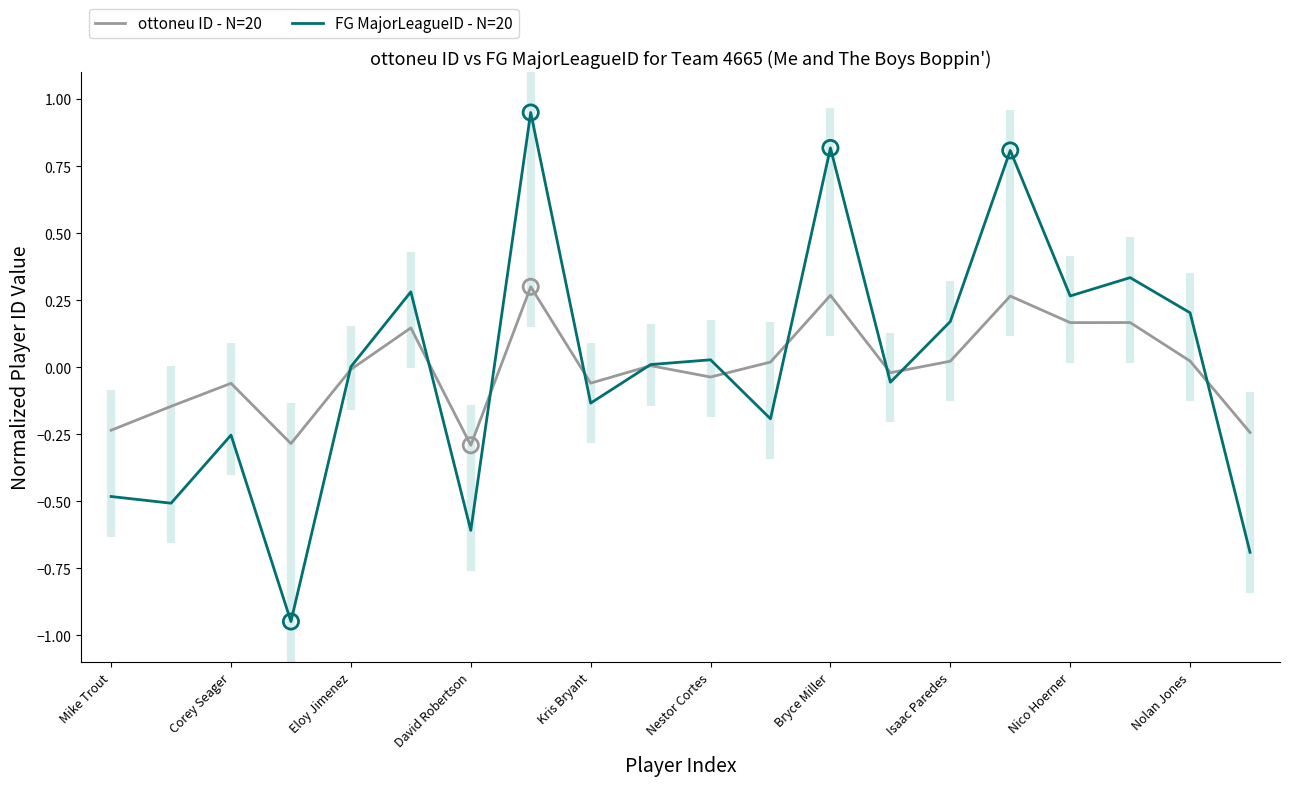

What are all the series names shown in the legend?

ottoneu ID - N=20, FG MajorLeagueID - N=20